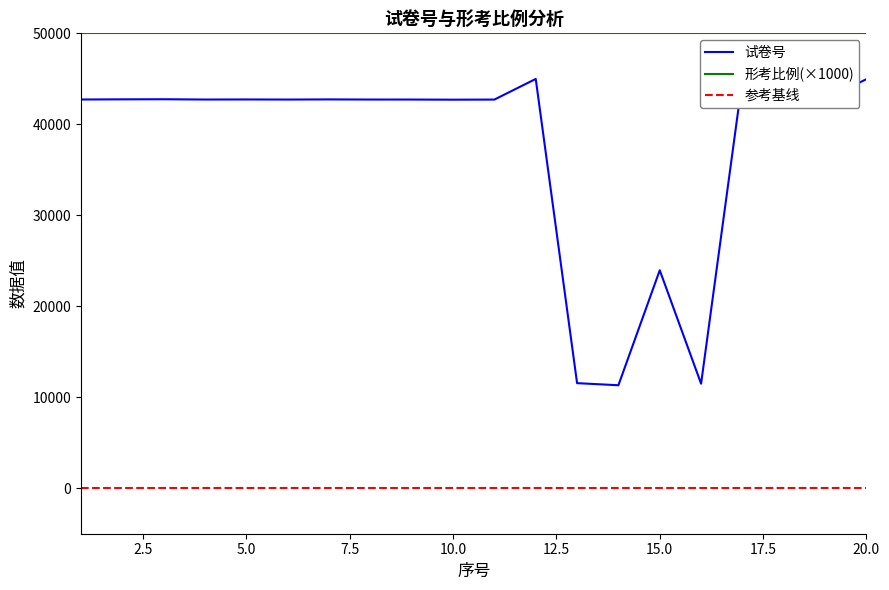

Reading left to right, extract all data points from this chart.

1=42727	2=42744	3=42755	4=42724	5=42732	6=42721	7=42737	8=42723	9=42722	10=42707	11=42720	12=44988	13=11550	14=11319	15=23959	16=11490	17=44947	18=42735	19=42740	20=44962